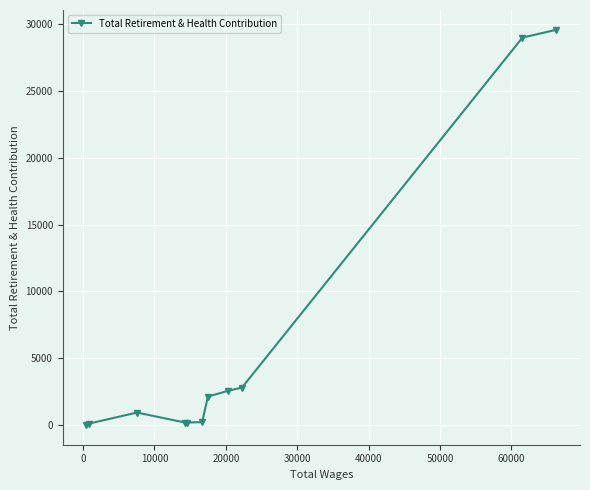

What is the difference between the maximum and minimum values?

29563